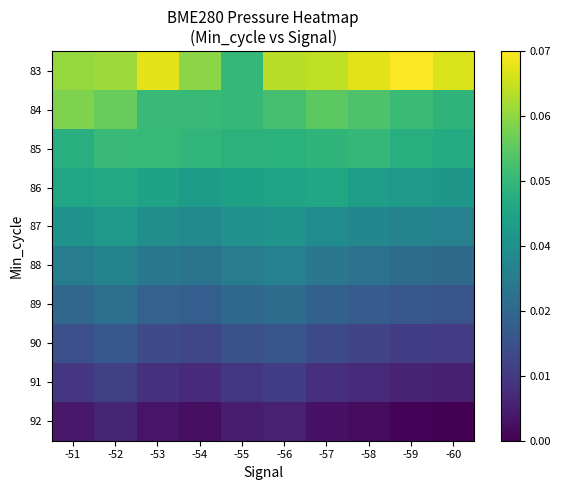

At how many categories does at least one series exceed 0?

10